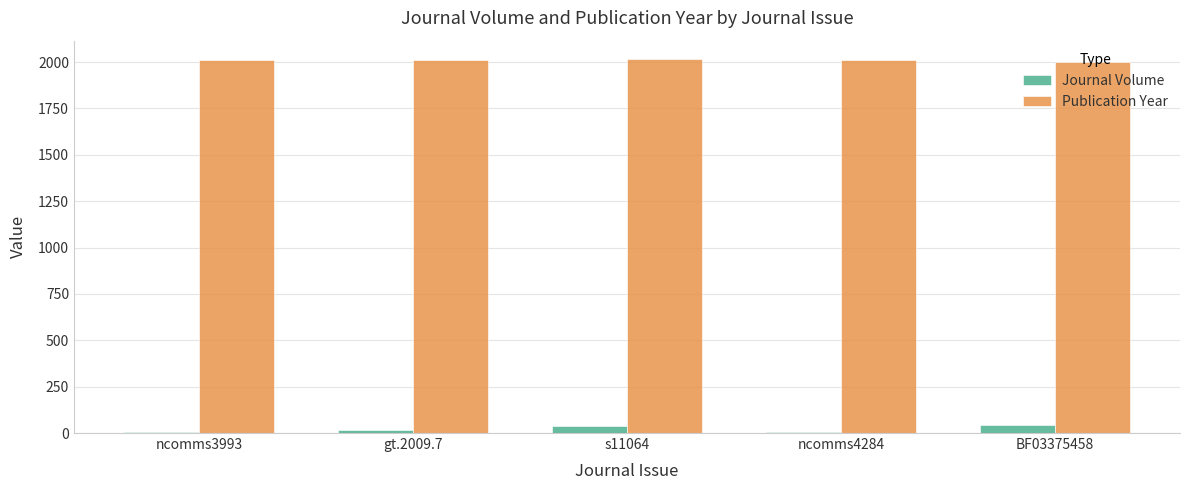

What are all the series names shown in the legend?

Journal Volume, Publication Year